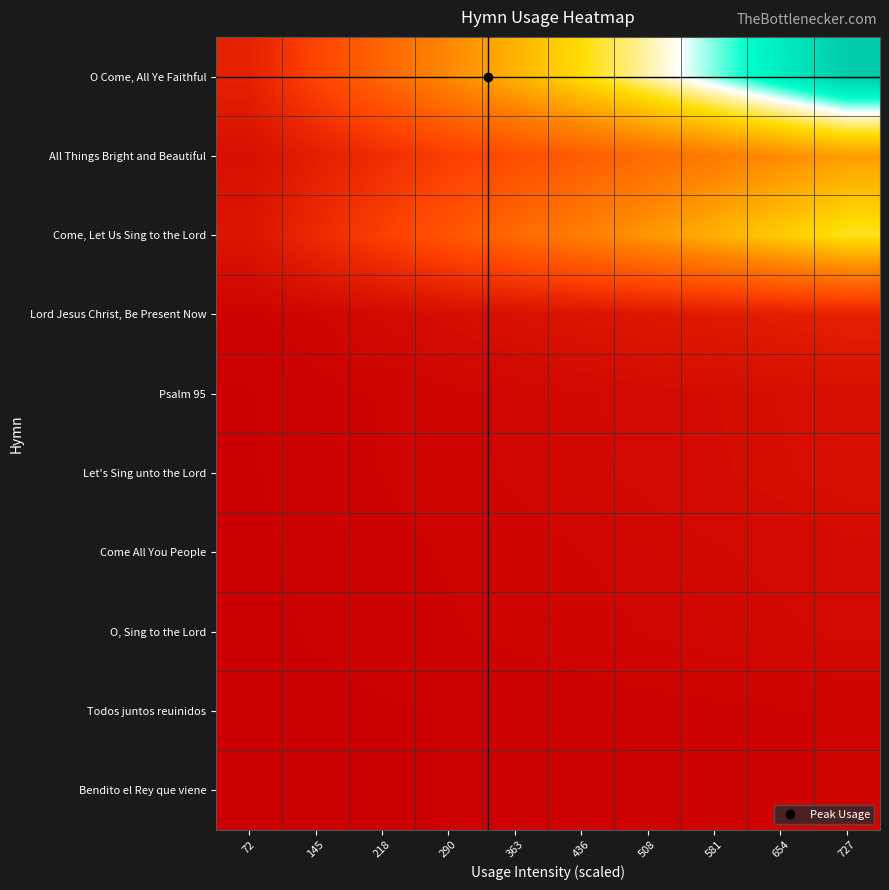

At 218, list the series in order from smallest to largest.

Todos juntos reuinidos, Bendito el Rey que viene, O, Sing to the Lord, Come All You People, Let's Sing unto the Lord, Psalm 95, Lord Jesus Christ, Be Present Now, All Things Bright and Beautiful, Come, Let Us Sing to the Lord, O Come, All Ye Faithful